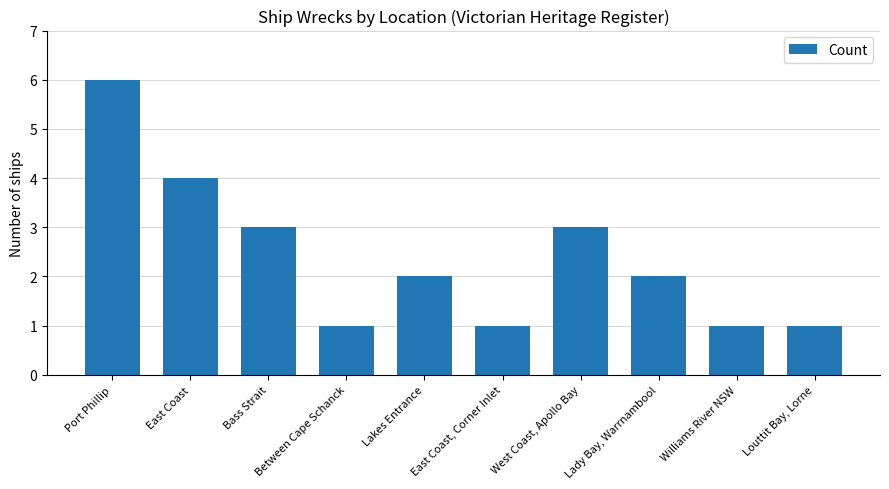

What is the sum of the values at Lady Bay, Warrnambool and Lakes Entrance?

4